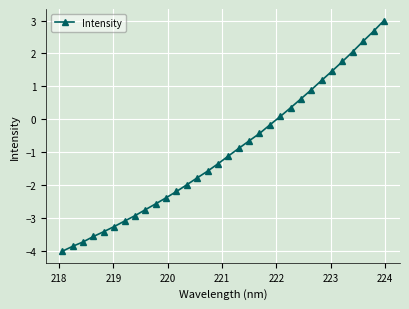

What is the difference between the maximum and second lowest values?

6.9